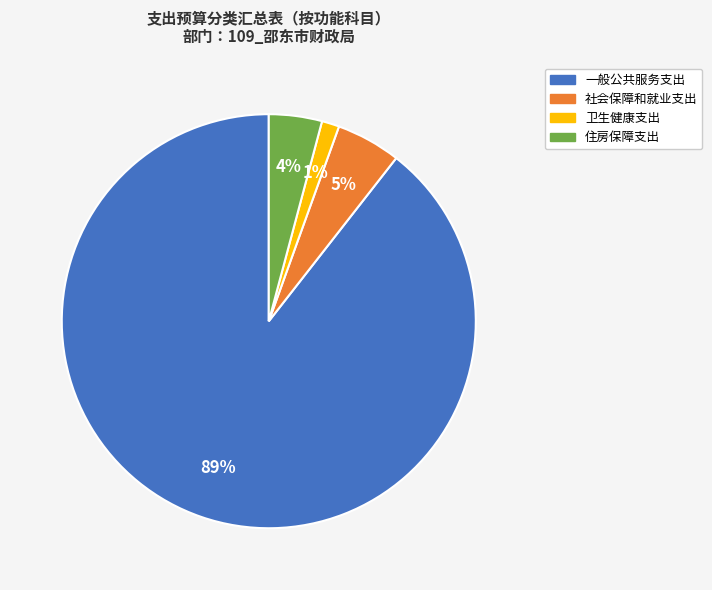

Which slice is the smallest?

卫生健康支出